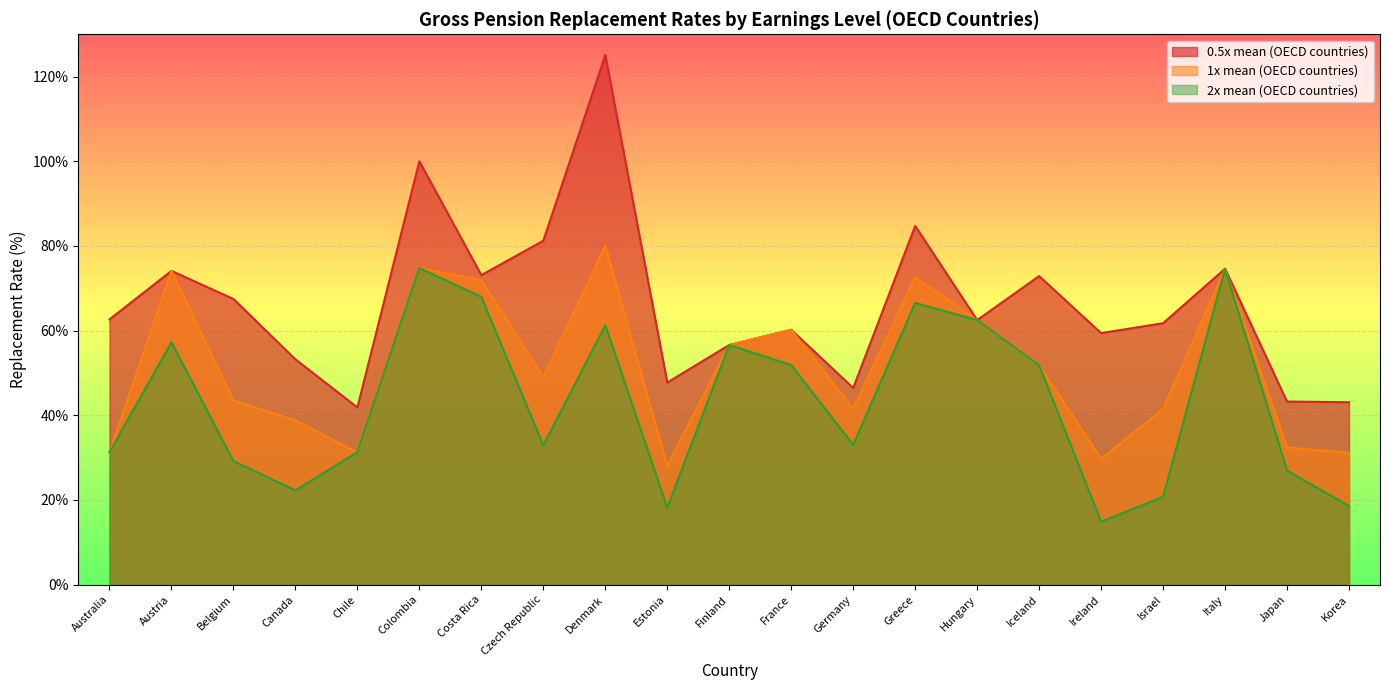

At which category does 0.5x mean (OECD countries) reach its first local peak?

Austria